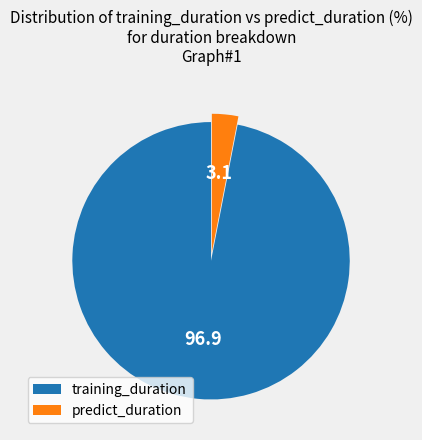

Is there any slice that represents more than half of the pie?

Yes